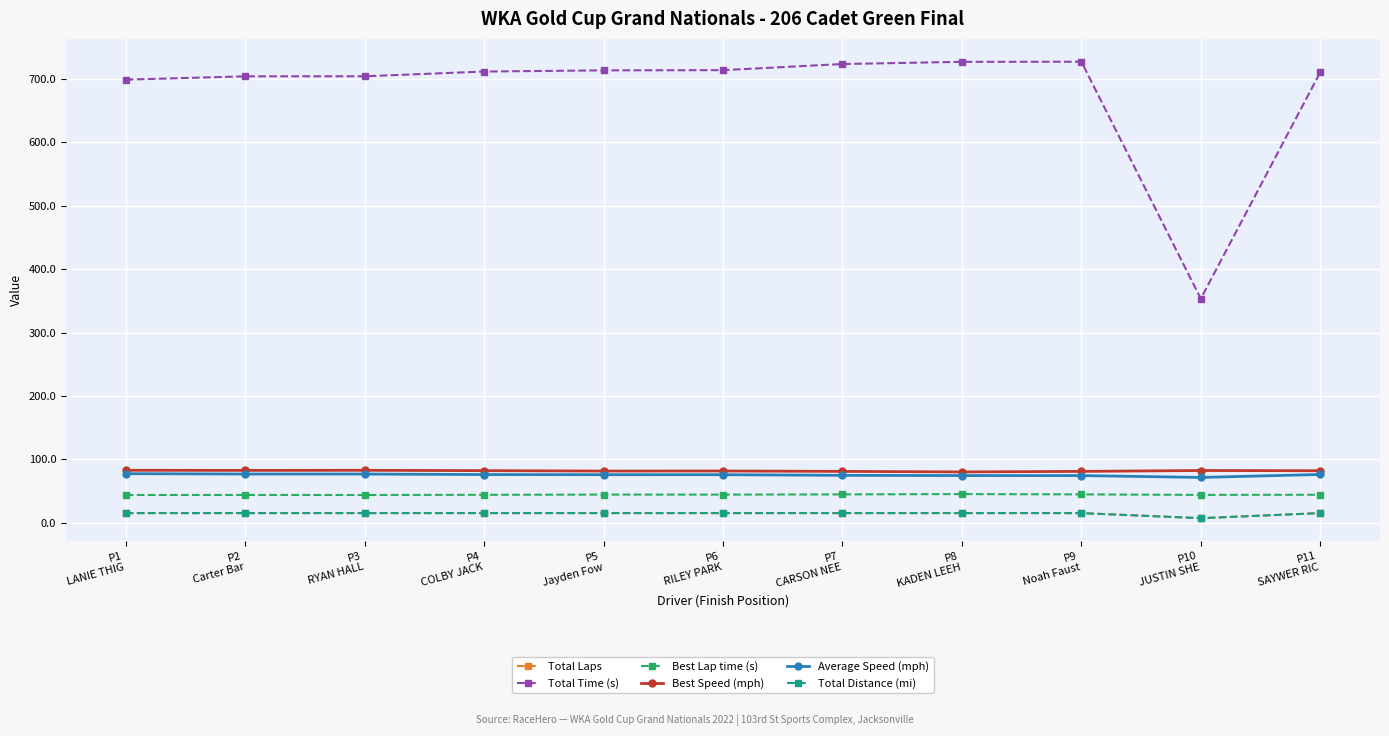

What is the value of the Average Speed (mph) point at the 8th from the left?

74.3